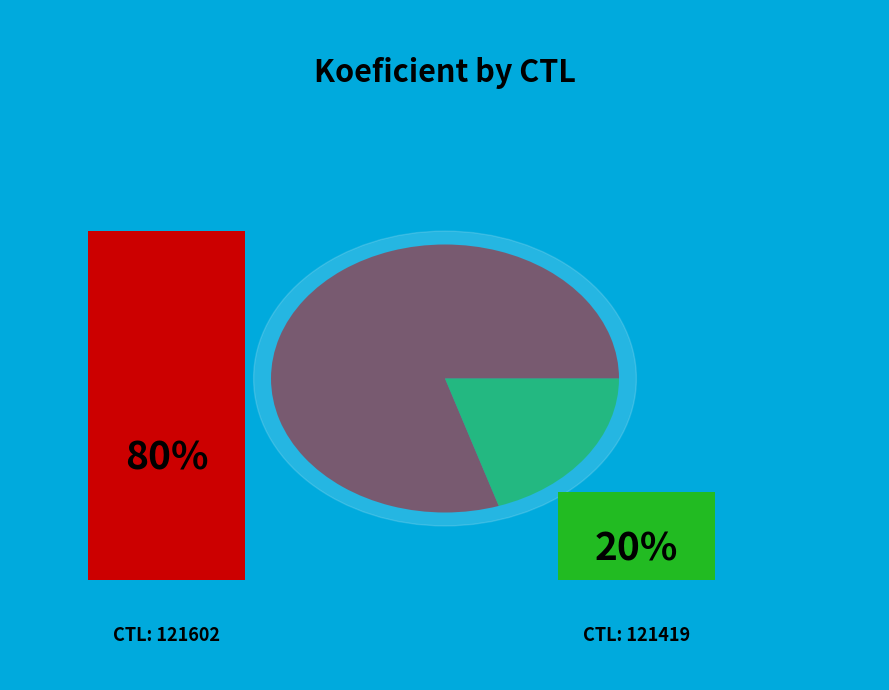

To the nearest percent, what is the difference between the largest and smallest slice percentages?

60%